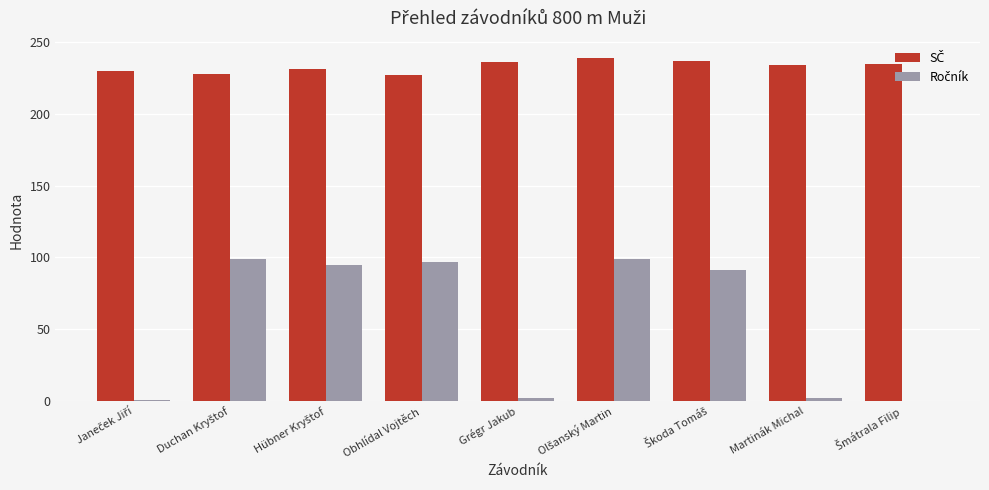

What is the greatest value displayed?

239